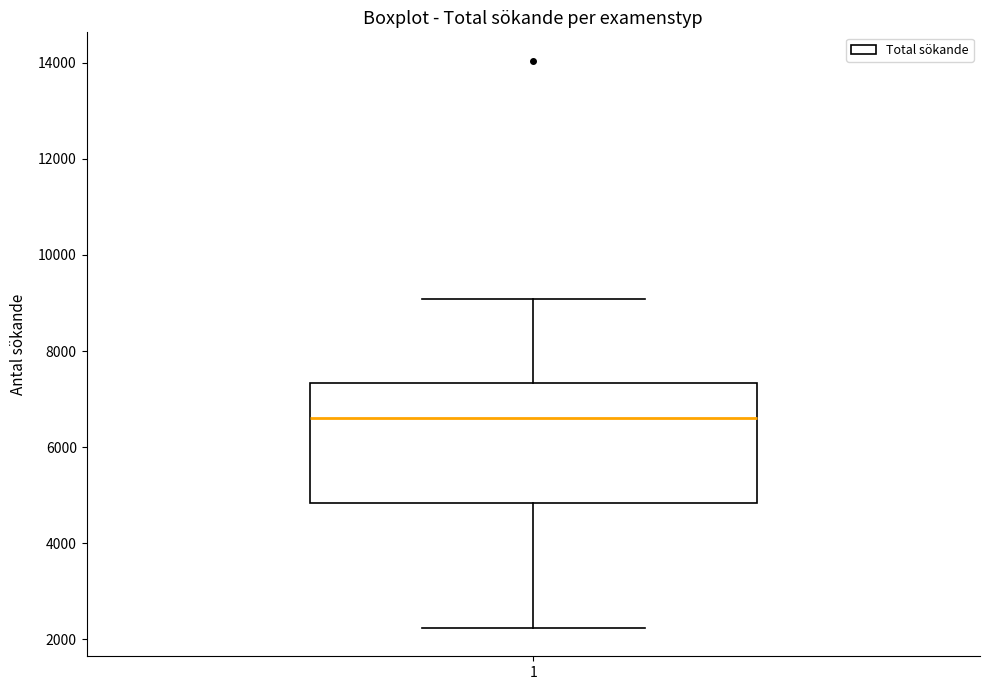

Where is the lower edge of the box at x = 1 on the y-axis? The values are not printed on the chart, so give them approximately, as read against the axis.

4800